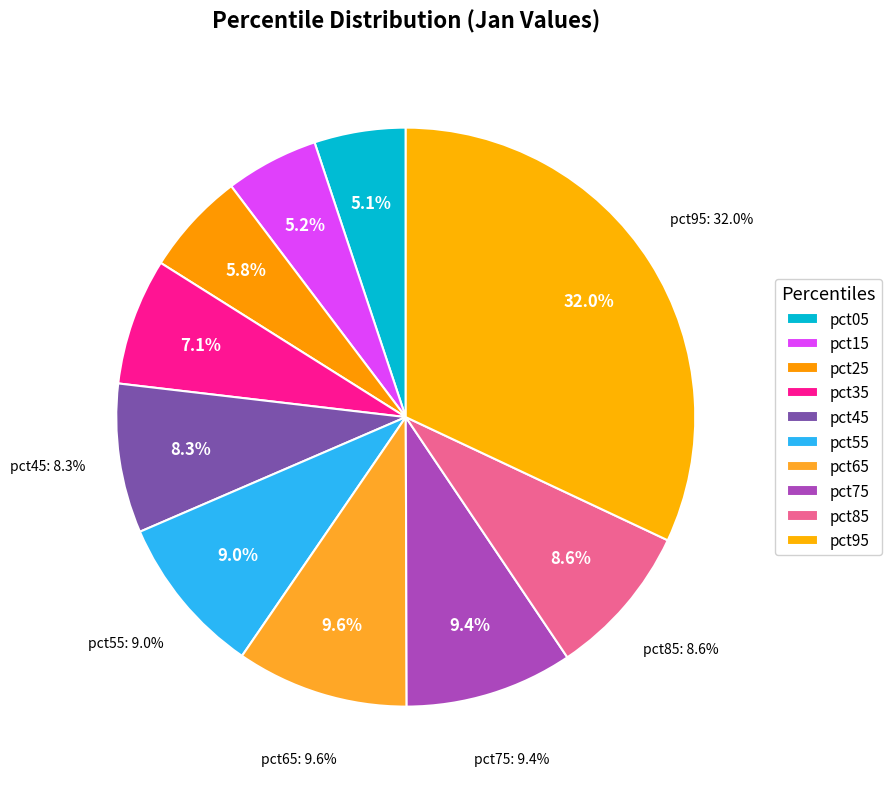

Which has a higher value, pct65 or pct55?

pct65